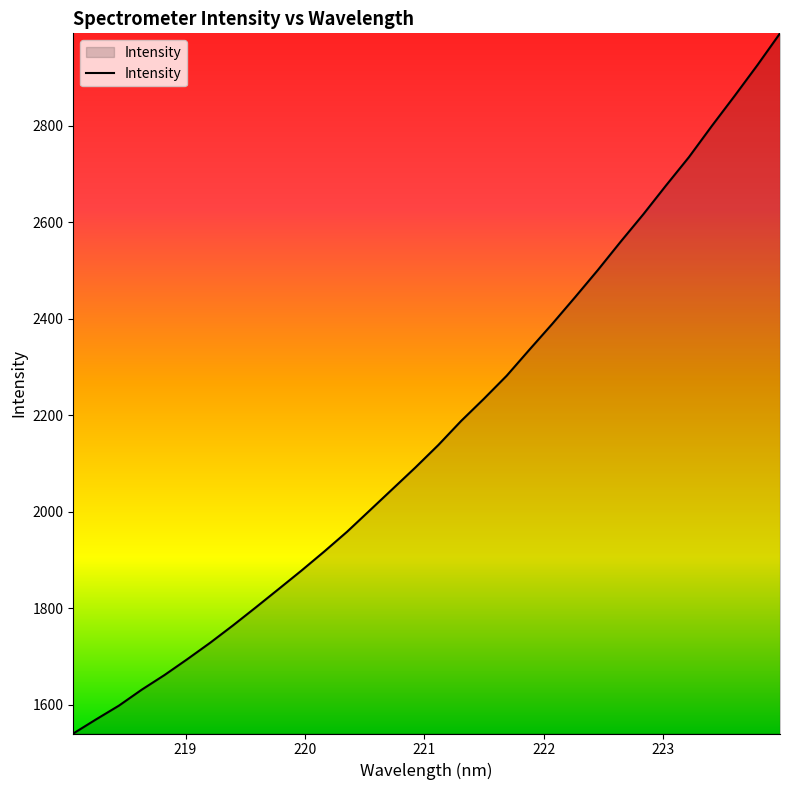

What is the smallest value displayed?

1540.8